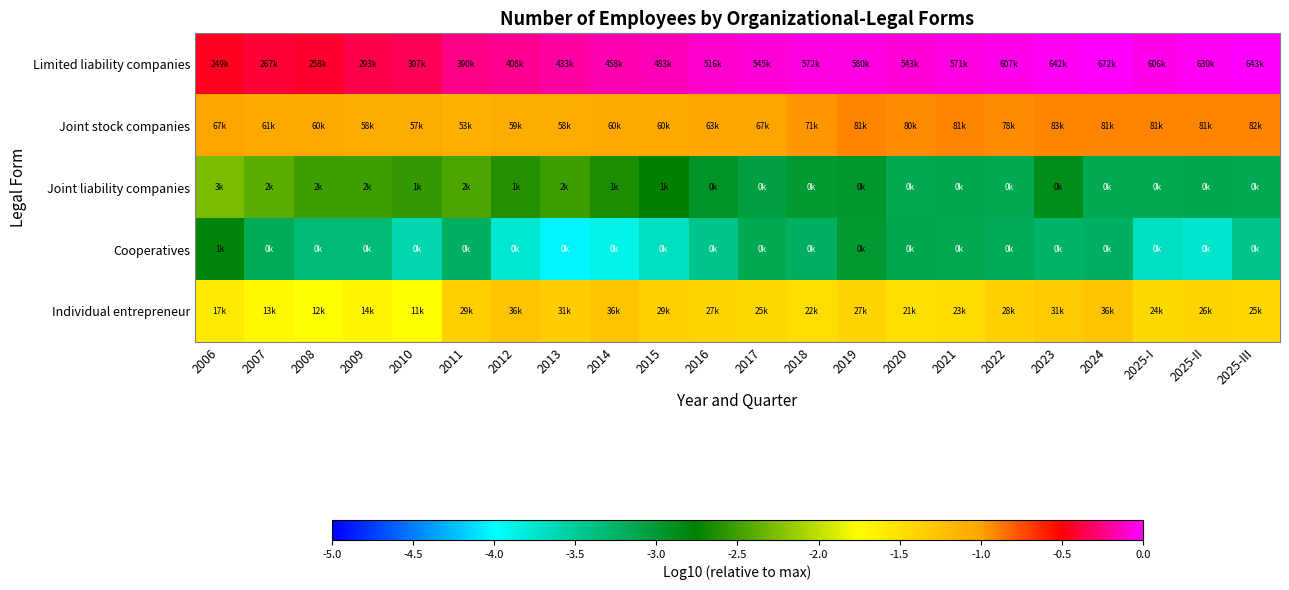

What is the total value across all series at 2023?

-8.4